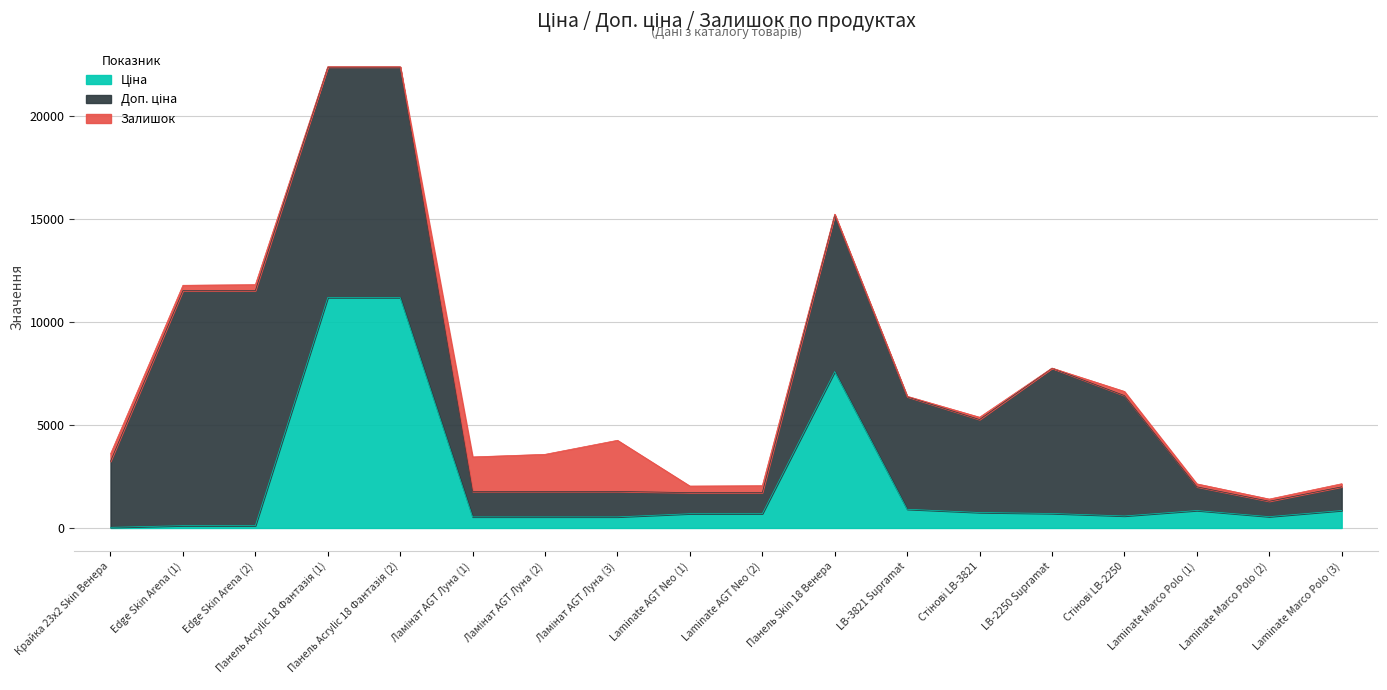

What is the value of the Залишок point at the 5th from the left?

17.0